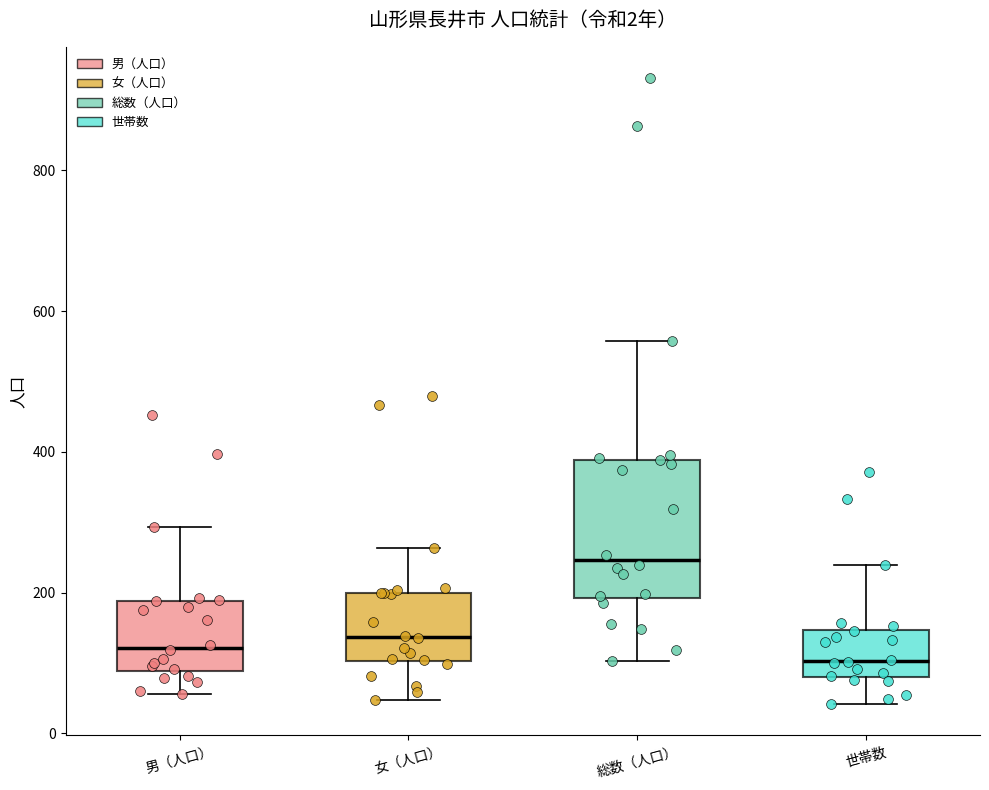

Comparing the boxes themselves (not the whiskers), which one is the tallest?

総数（人口）